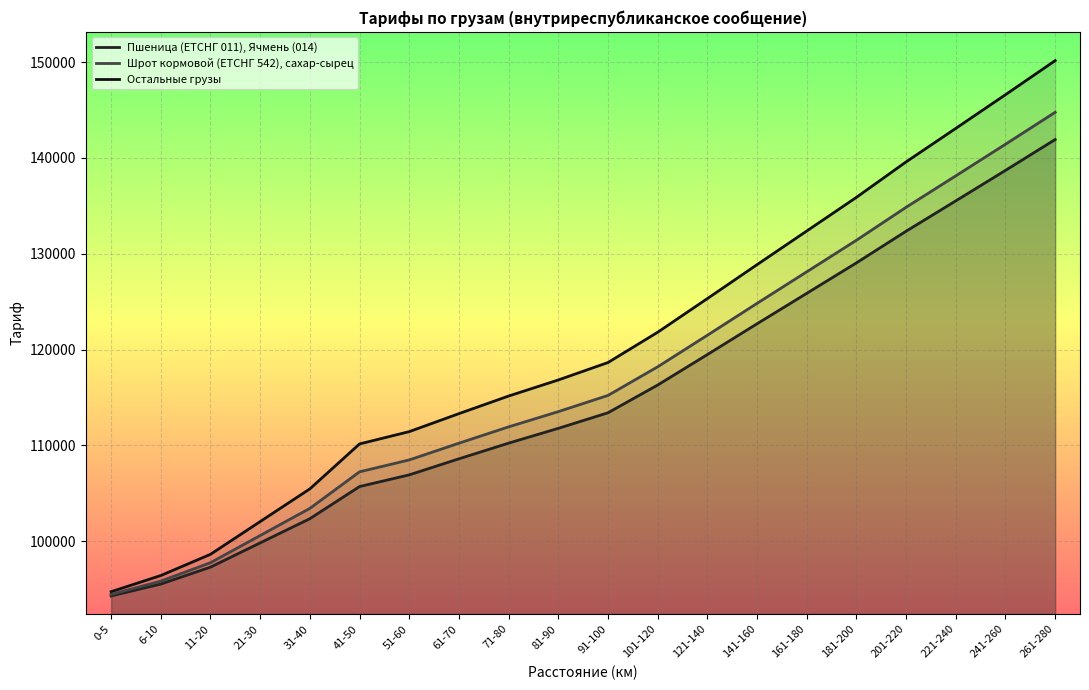

Rank the series at 71-80 from highest to lowest value.

Остальные грузы, Шрот кормовой (ЕТСНГ 542), сахар-сырец, Пшеница (ЕТСНГ 011), Ячмень (014)